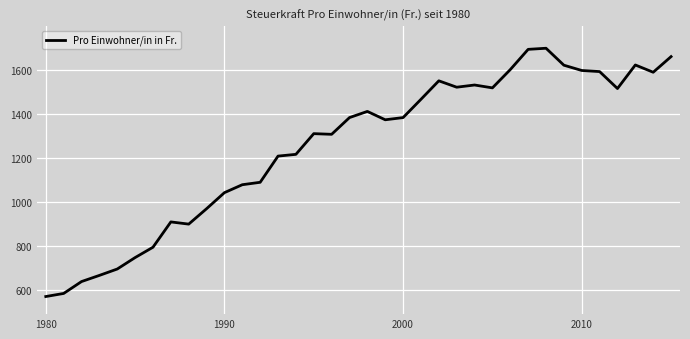

What is the smallest value displayed?

569